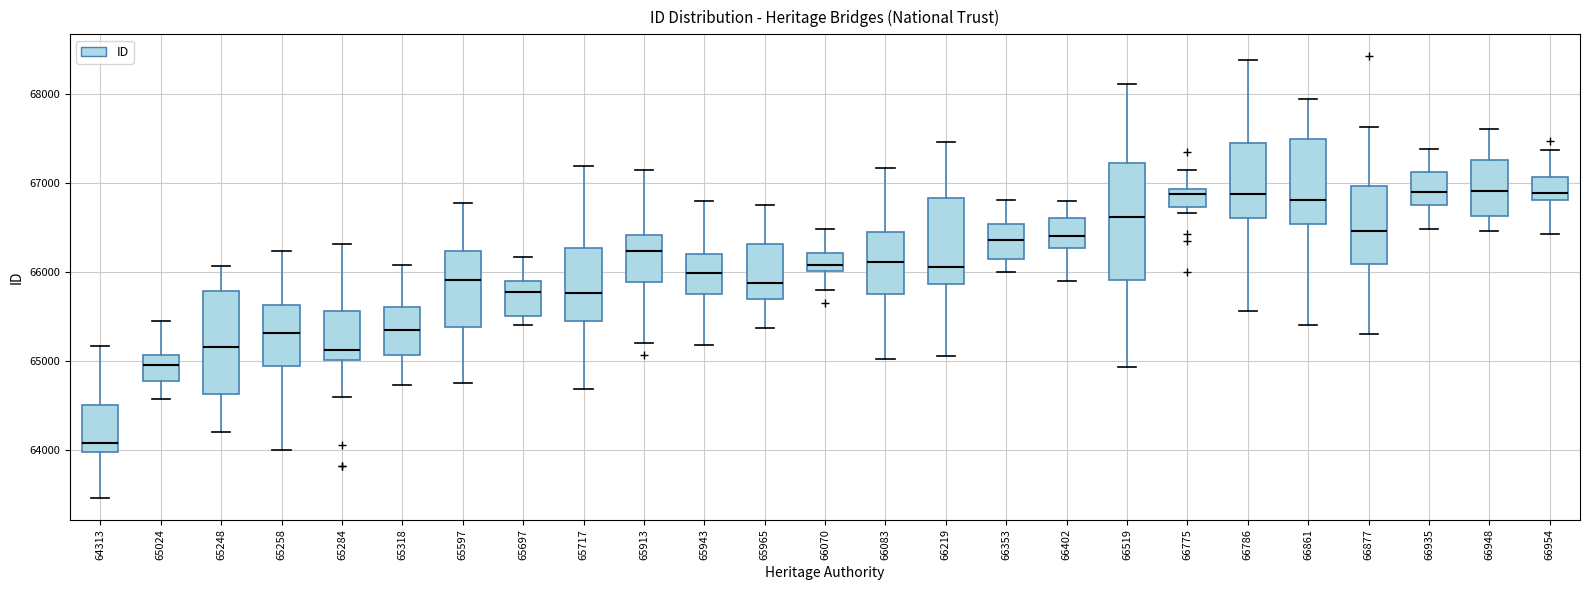

Reading left to right, transcribe this box plot: for each box, give where its median line is, the range the box spans, and where its two whiskers end, as read against the y-axis. The values are not printed on the chart, so give them approximately, as read against the axis.

64313: median 64100, box 64000 to 64500, whiskers 63500 to 65200
65024: median 65000, box 64800 to 65100, whiskers 64600 to 65400
65248: median 65200, box 64600 to 65800, whiskers 64200 to 66100
65258: median 65300, box 64900 to 65600, whiskers 64000 to 66200
65284: median 65100, box 65000 to 65600, whiskers 64600 to 66300
65318: median 65300, box 65100 to 65600, whiskers 64700 to 66100
65597: median 65900, box 65400 to 66200, whiskers 64800 to 66800
65697: median 65800, box 65500 to 65900, whiskers 65400 to 66200
65717: median 65800, box 65400 to 66300, whiskers 64700 to 67200
65913: median 66200, box 65900 to 66400, whiskers 65200 to 67100
65943: median 66000, box 65800 to 66200, whiskers 65200 to 66800
65965: median 65900, box 65700 to 66300, whiskers 65400 to 66800
66070: median 66100, box 66000 to 66200, whiskers 65800 to 66500
66083: median 66100, box 65800 to 66500, whiskers 65000 to 67200
66219: median 66100, box 65900 to 66800, whiskers 65100 to 67500
66353: median 66400, box 66100 to 66500, whiskers 66000 to 66800
66402: median 66400, box 66300 to 66600, whiskers 65900 to 66800
66519: median 66600, box 65900 to 67200, whiskers 64900 to 68100
66775: median 66900 (just below the box's upper edge), box 66700 to 66900, whiskers 66700 (just below the box's lower edge) to 67100
66786: median 66900, box 66600 to 67400, whiskers 65600 to 68400
66861: median 66800, box 66500 to 67500, whiskers 65400 to 67900
66877: median 66500, box 66100 to 67000, whiskers 65300 to 67600
66935: median 66900, box 66800 to 67100, whiskers 66500 to 67400
66948: median 66900, box 66600 to 67300, whiskers 66500 to 67600
66954: median 66900, box 66800 to 67100, whiskers 66400 to 67400